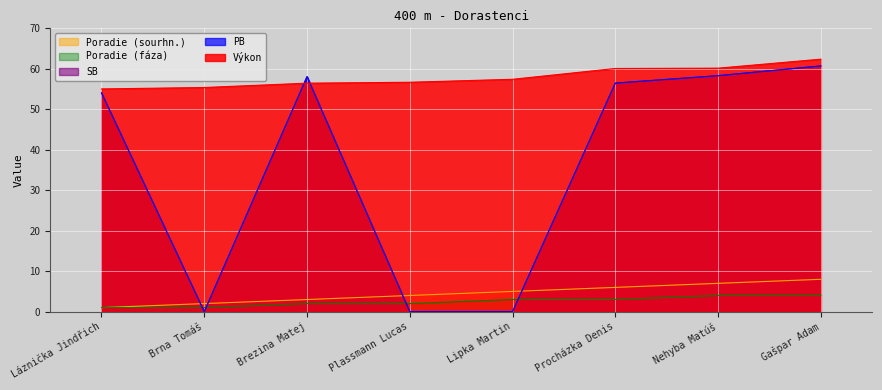

At which category does the chart reach its minimum across all series?

Brna Tomáš